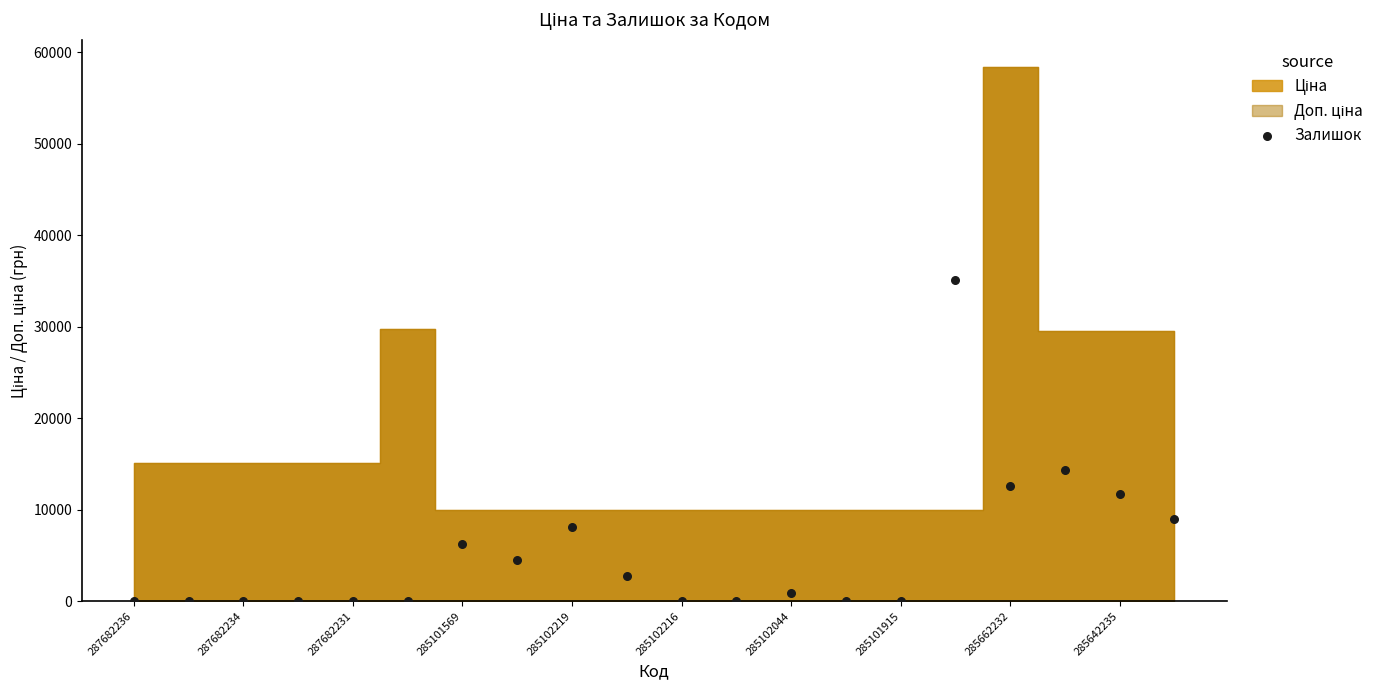

What Y value in the scatter plot is closest to 17527?

14381.9